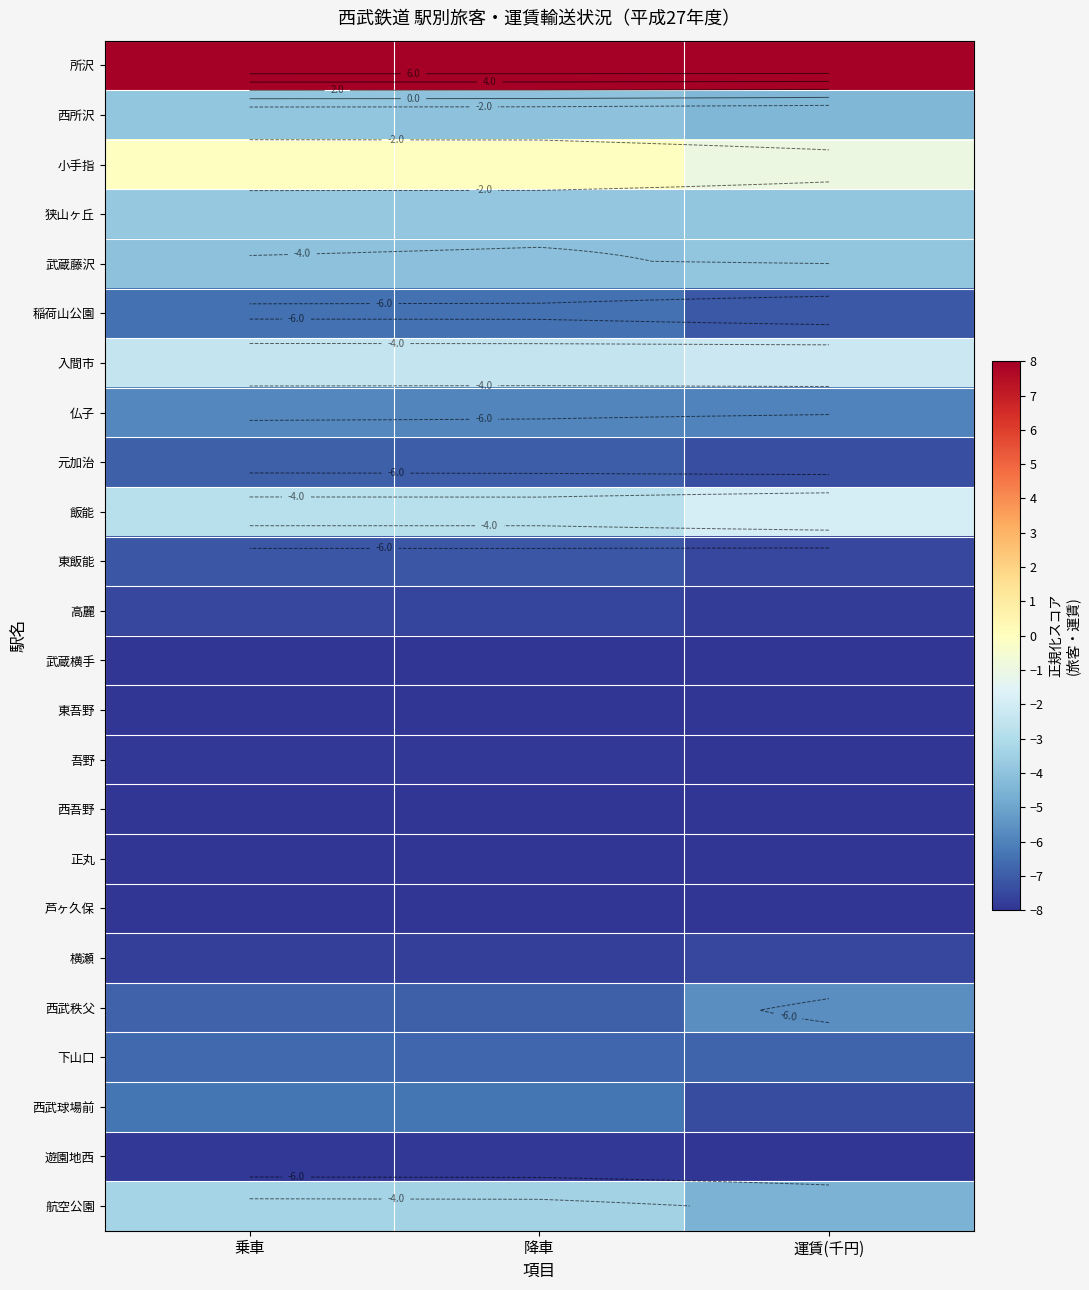

Is it true that 吾野 equals -8.0 at 運賃(千円)?

True